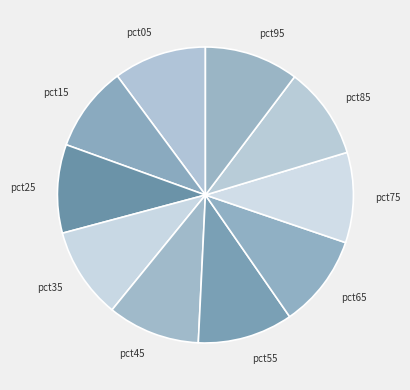

How many slices are in this pie chart?

10